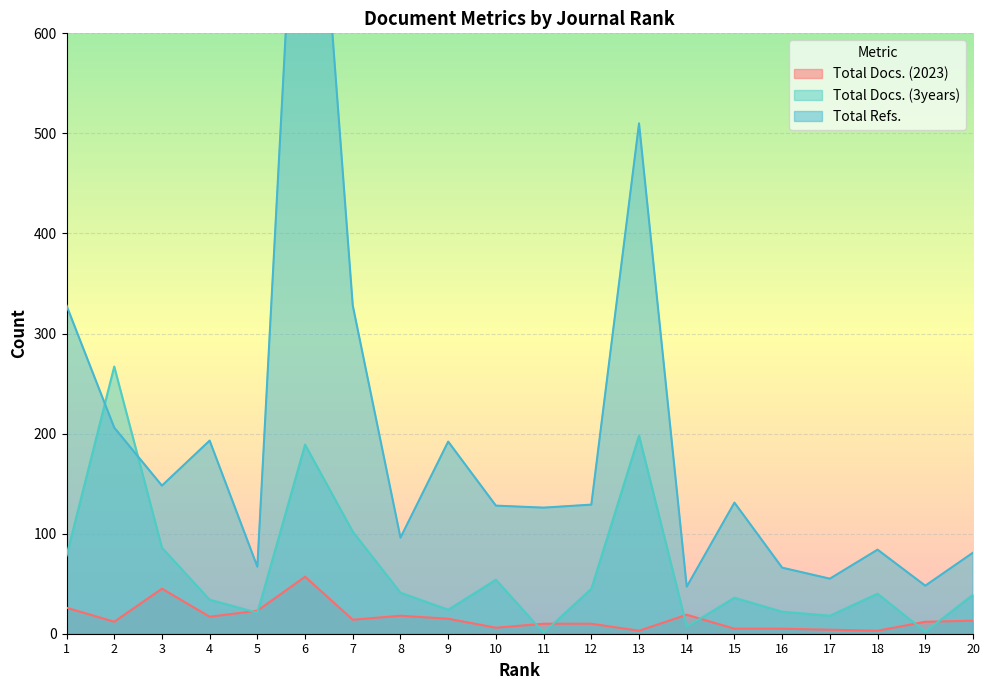

What is the total value across all series at 11?

137